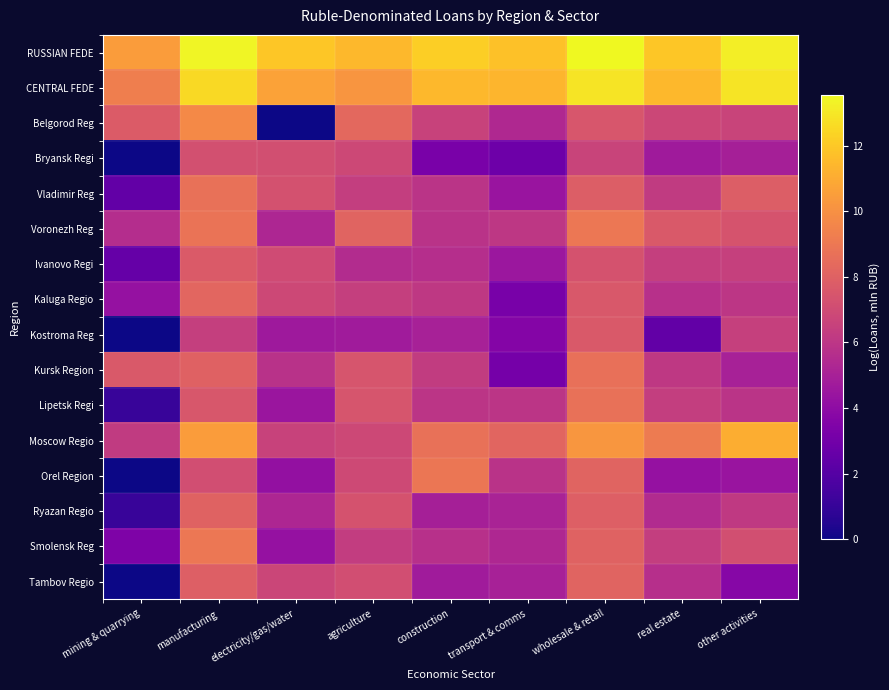

What is the total value across all series at agriculture?

117.3